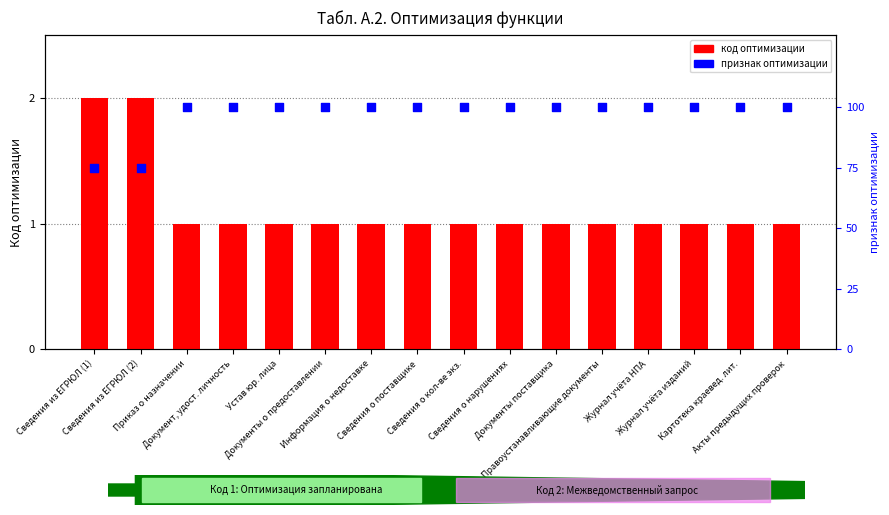

At how many categories does at least one series exceed 9?

16